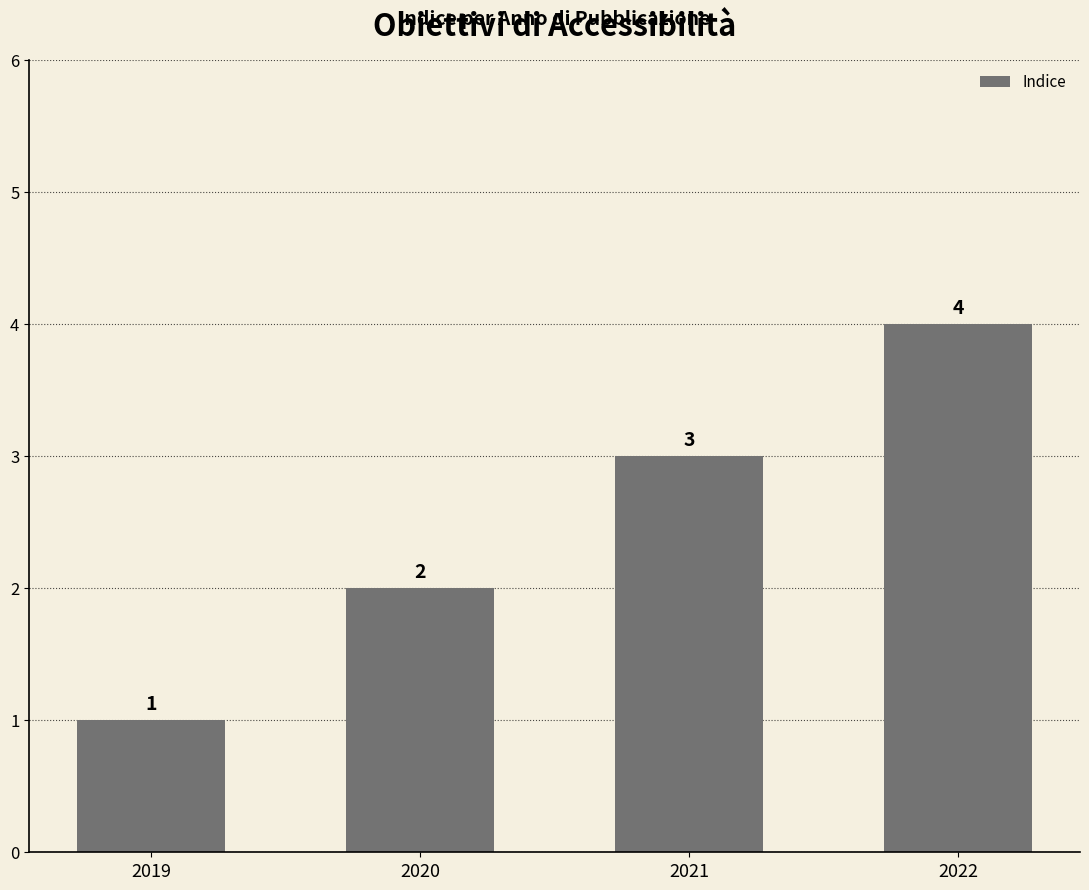

Reading left to right, what are all the values shown in this chart?

1	2	3	4